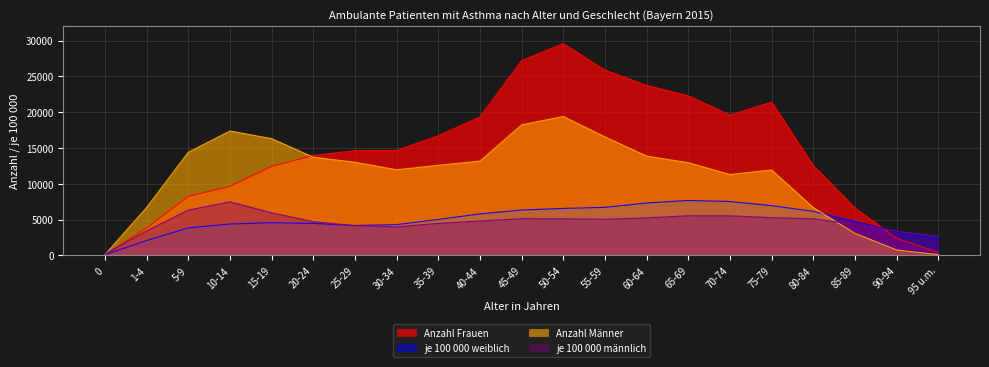

What is the sum of all Anzahl Männer values?

234030